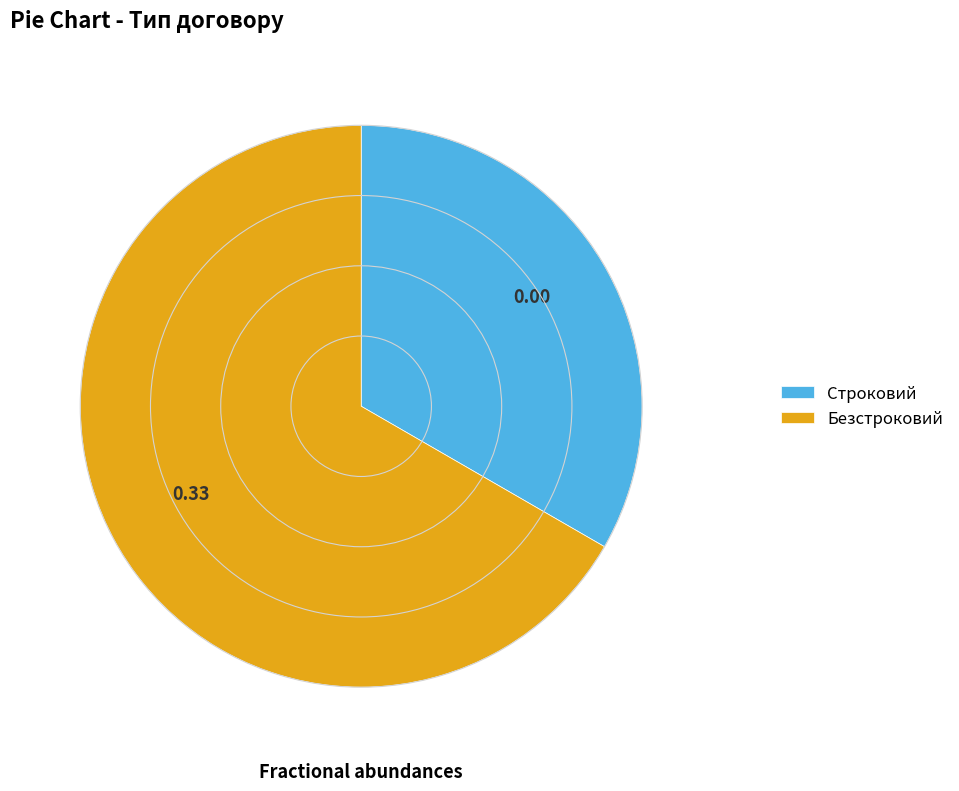

Does Безстроковий represent more than half of the total?

Yes